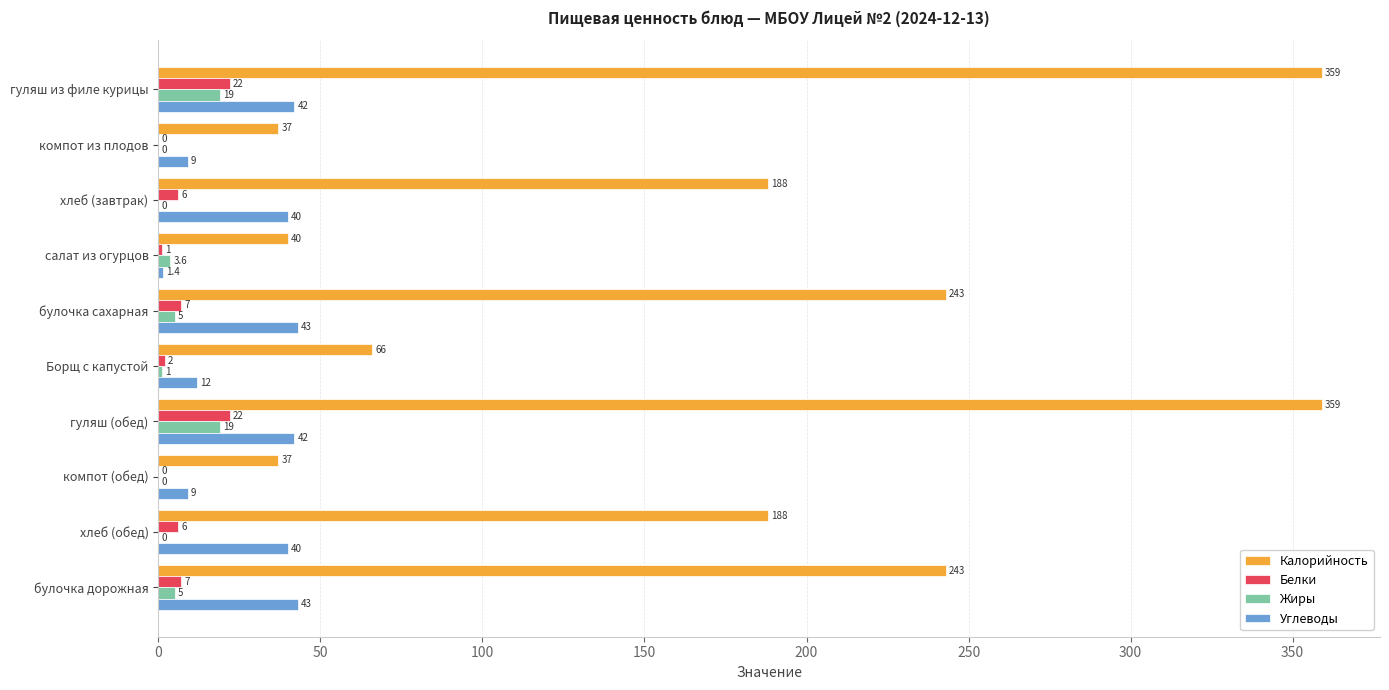

What is the highest value of the Калорийность series?

359.0